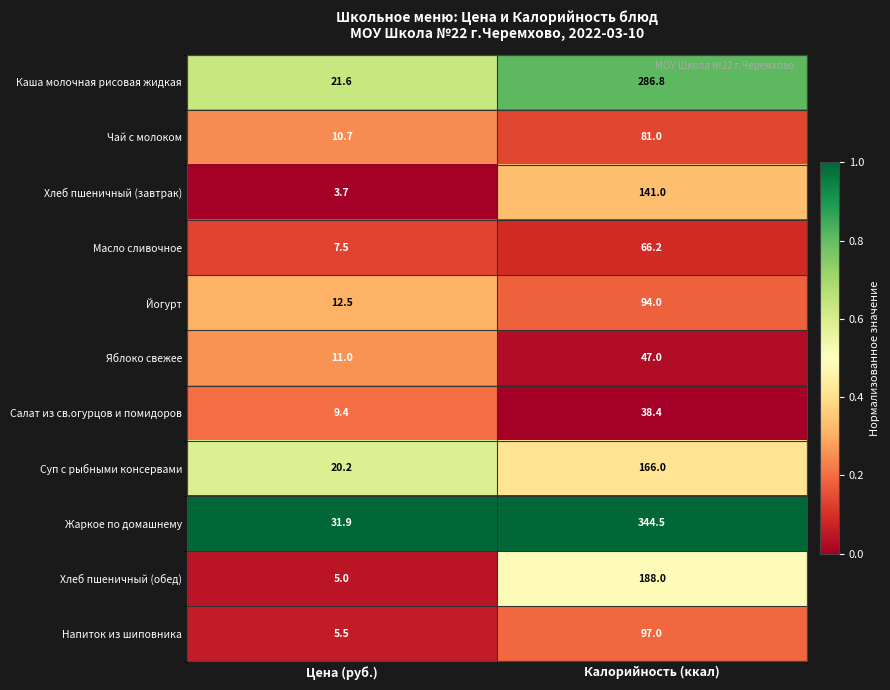

Which label corresponds to the smallest value in the chart?

Цена (руб.)